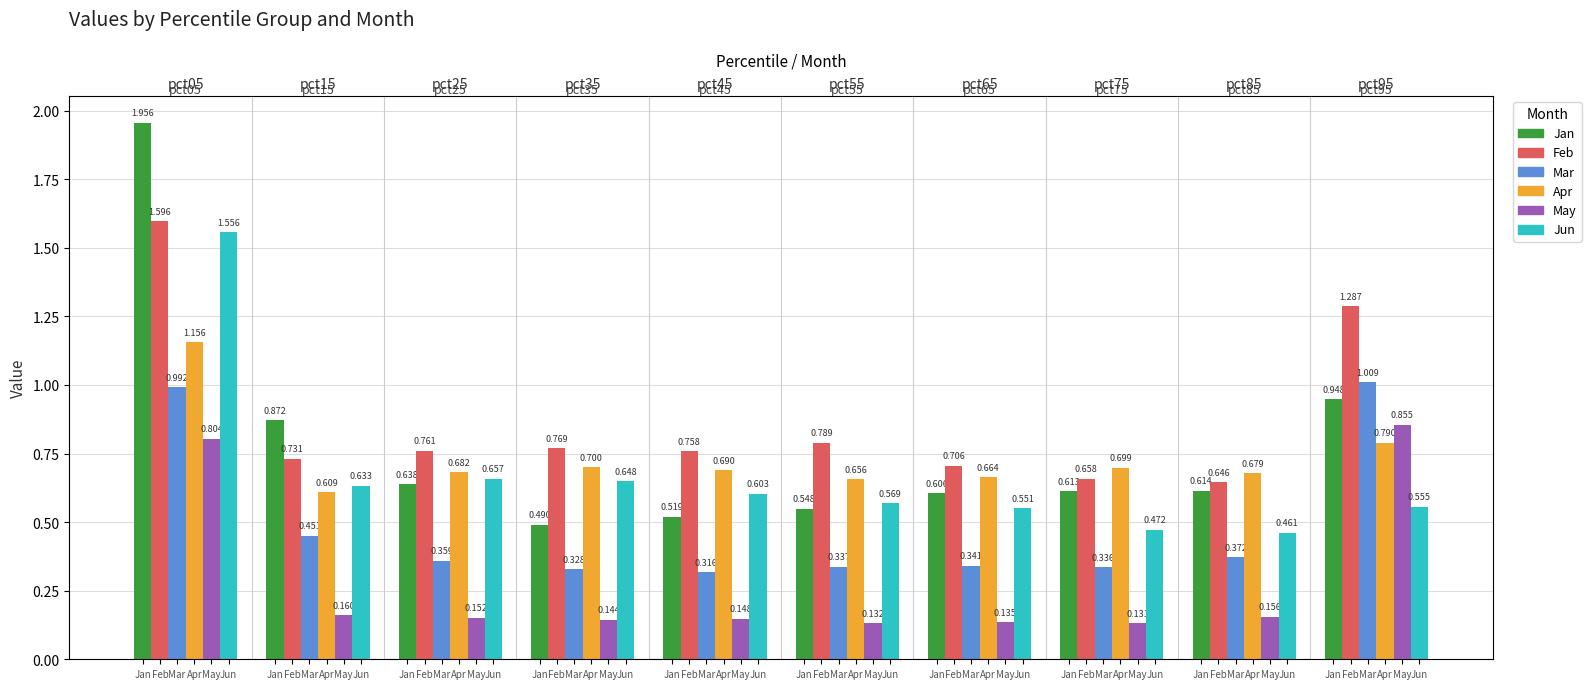

What is the value of the Feb bar at the 6th from the left?

0.8